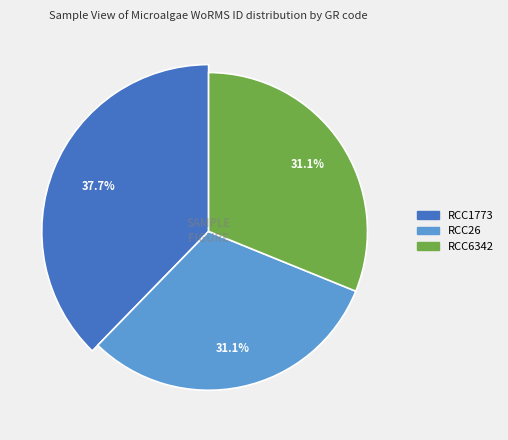

Is there a majority slice in this chart?

No